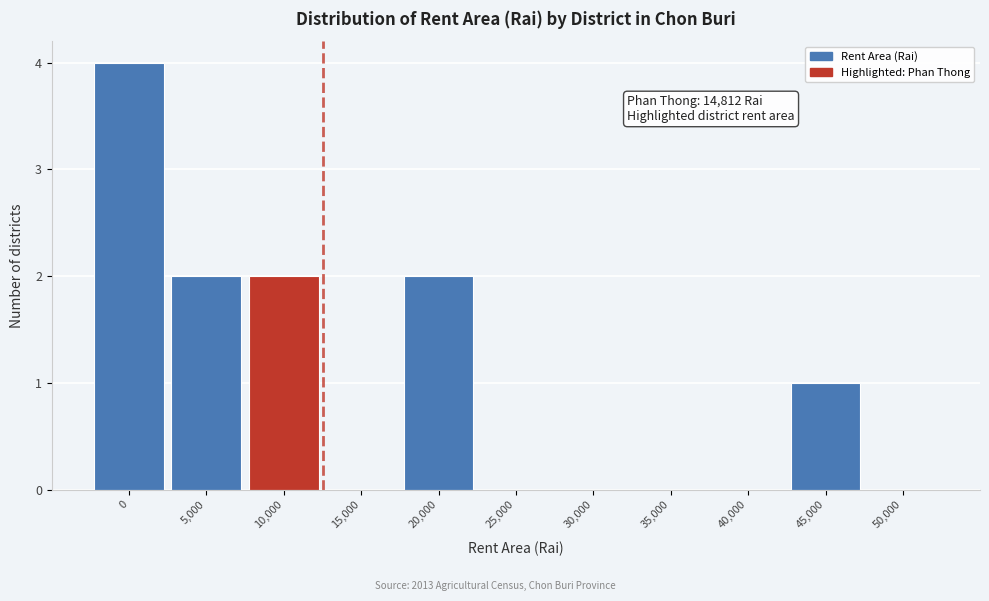

Reading right to left, extract all data points from this chart.

50,000=0	45,000=1	40,000=0	35,000=0	30,000=0	25,000=0	20,000=2	15,000=0	10,000=2	5,000=2	0=4